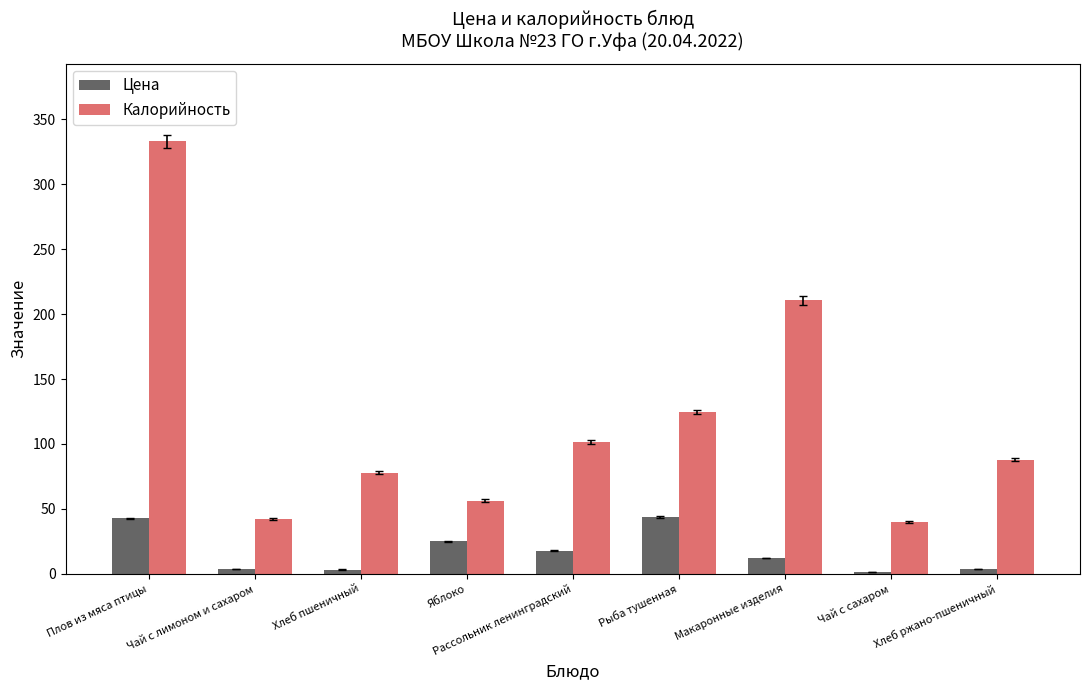

At which label does Калорийность reach its peak?

Плов из мяса птицы